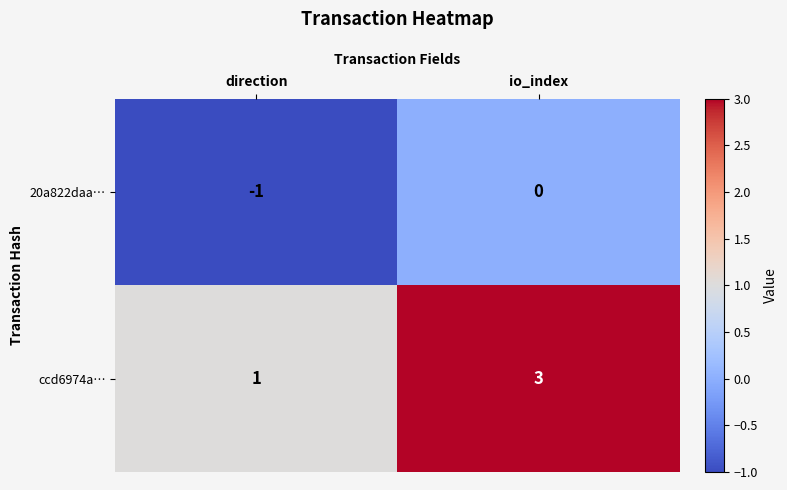

Rank the series by their maximum value, from lowest to highest.

20a822daa…, ccd6974a…